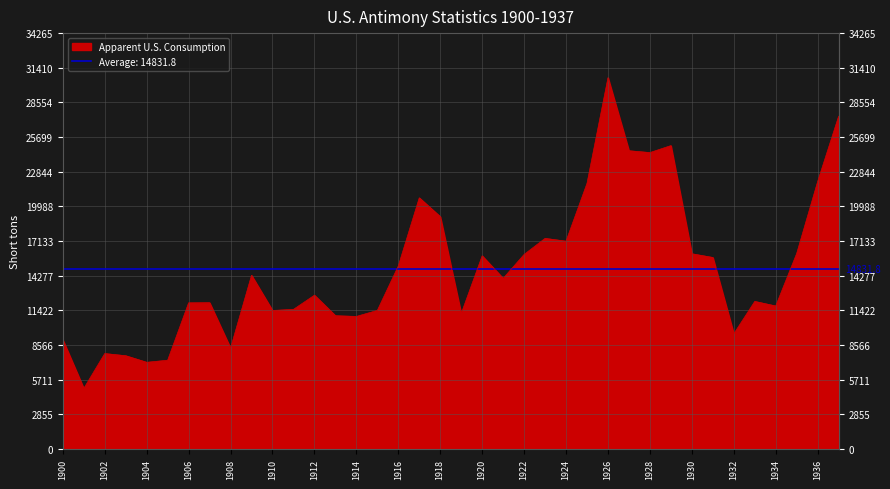

The value at 1928 is 41595. True or false?

False